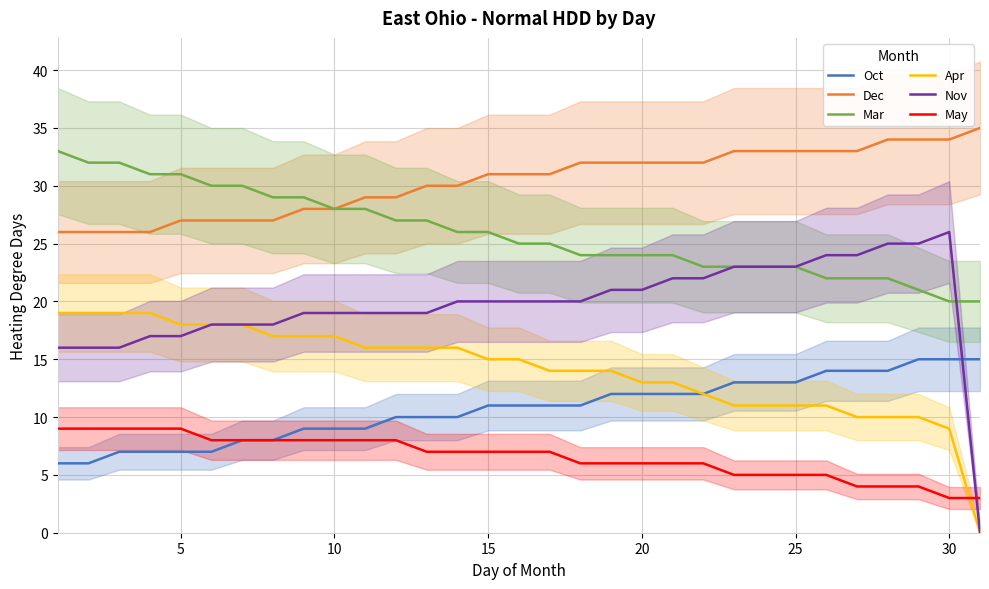

True or false: May and Mar intersect in this chart.

False